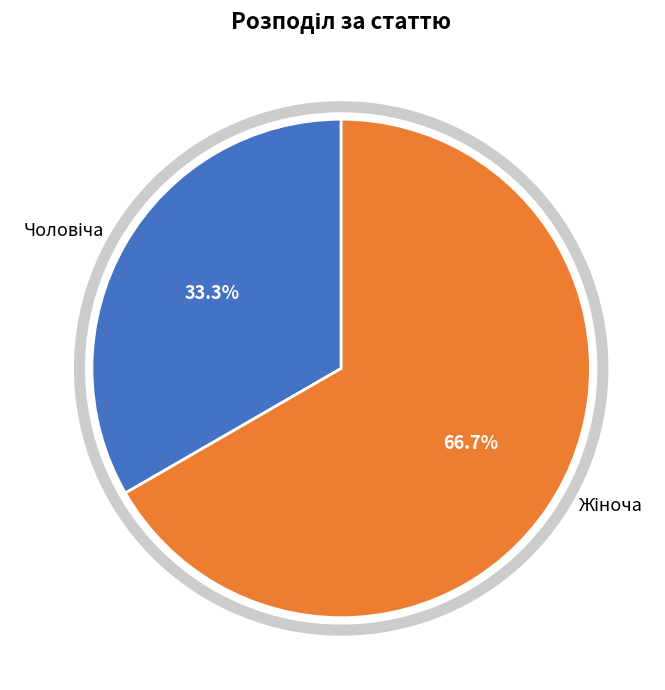

What percentage do Чоловіча and Жіноча together represent?

100.0%